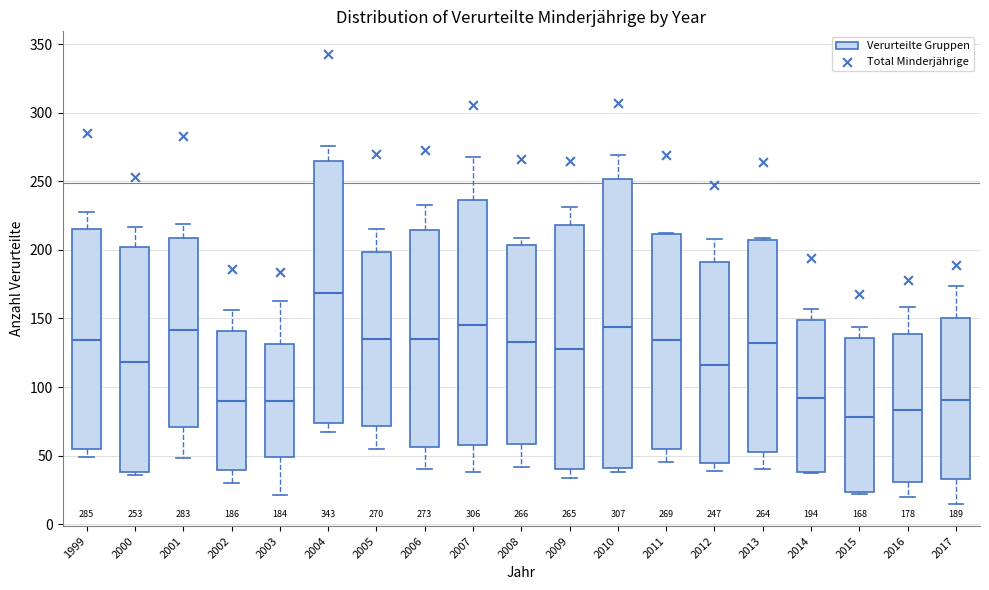

Which box's median line is the highest?

2004